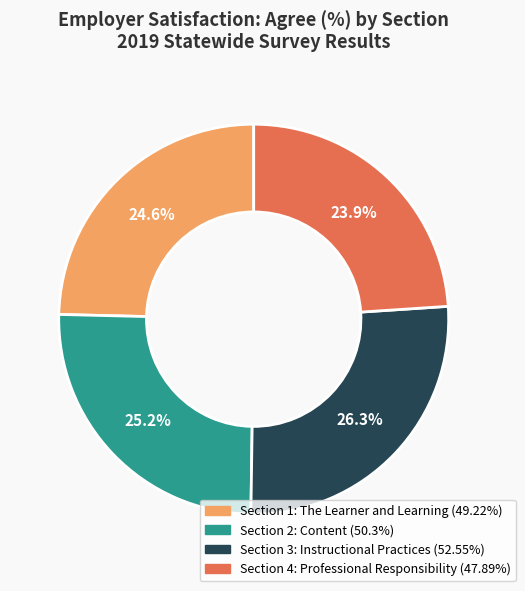

To the nearest percent, what is the average slice percentage?

25%